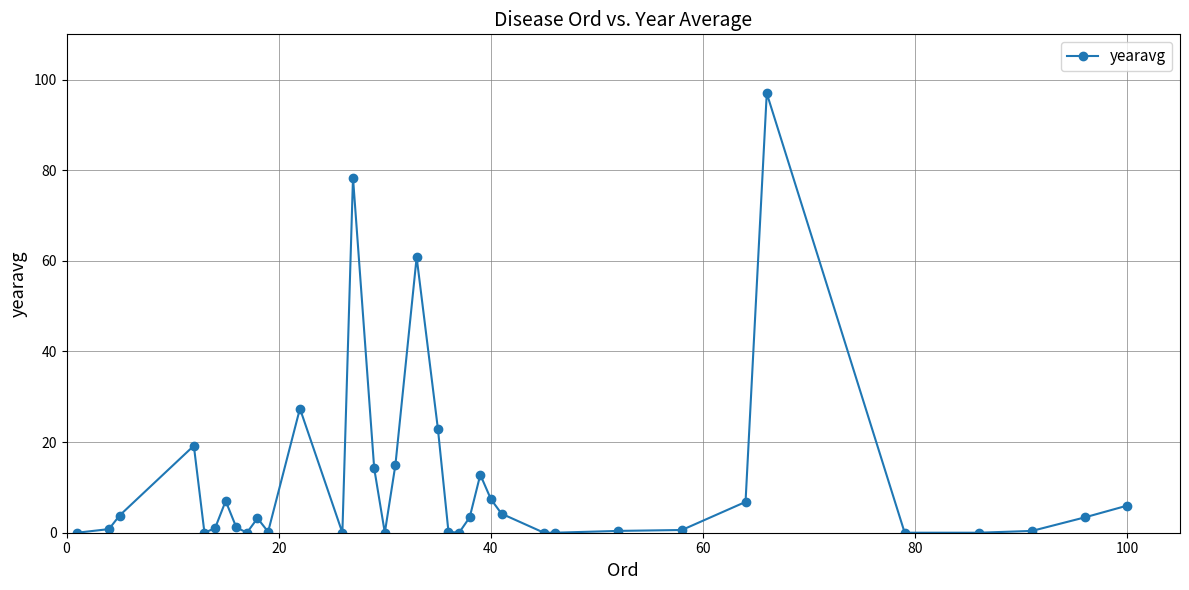

What is the average value?

11.1